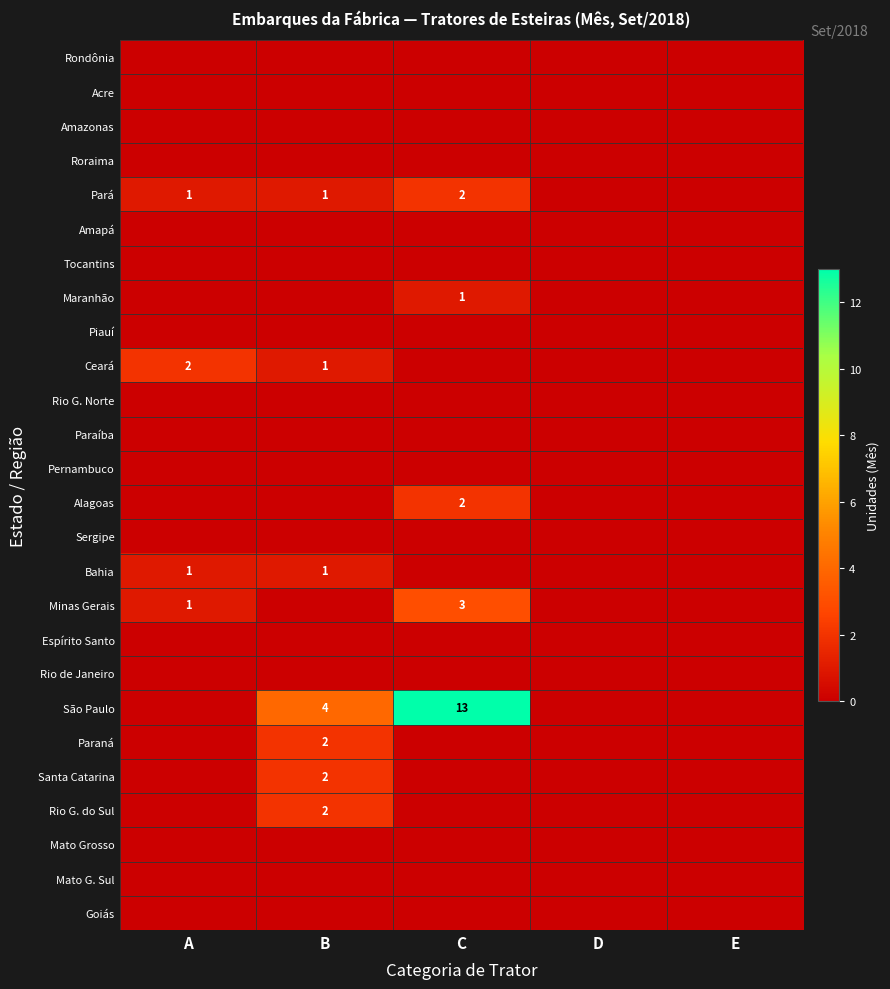

The value of São Paulo at B is 5. True or false?

False